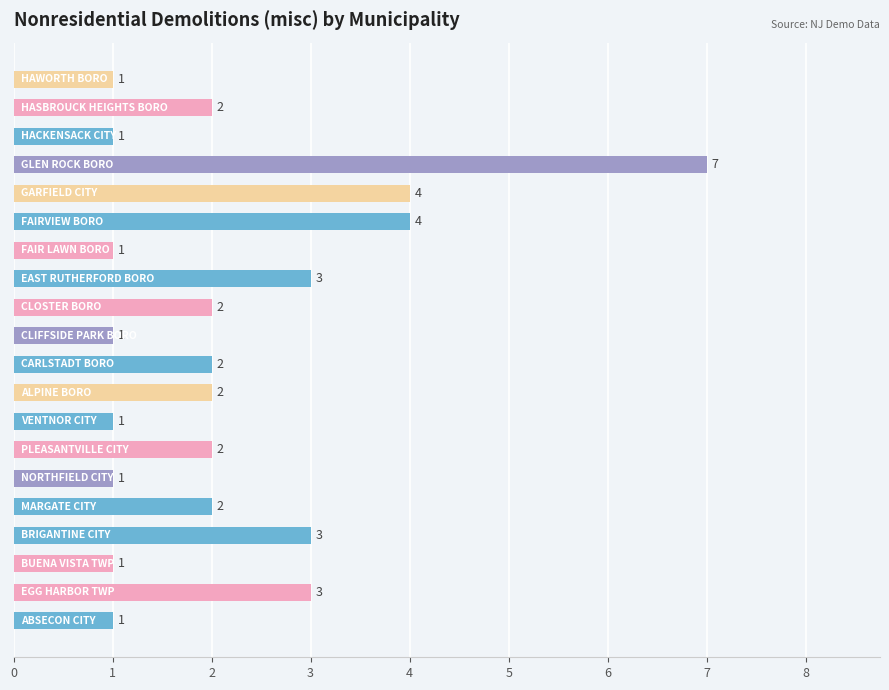

What is the difference between the maximum and minimum values?

6